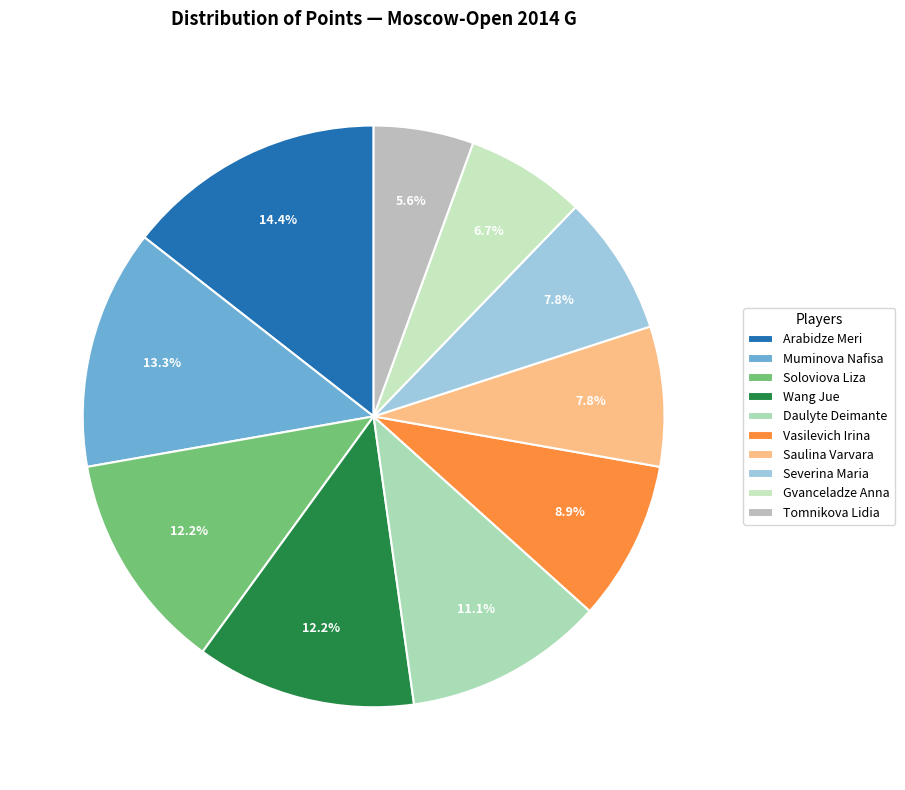

The Muminova Nafisa slice represents 6% of the pie. True or false?

False